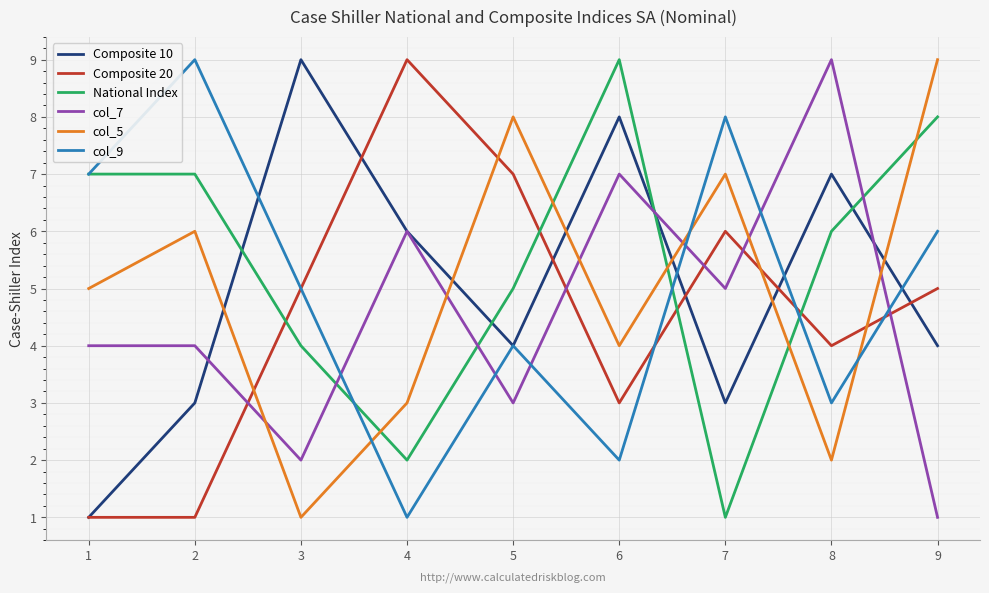

What is the difference between the Composite 10 values at 9 and 7?

1